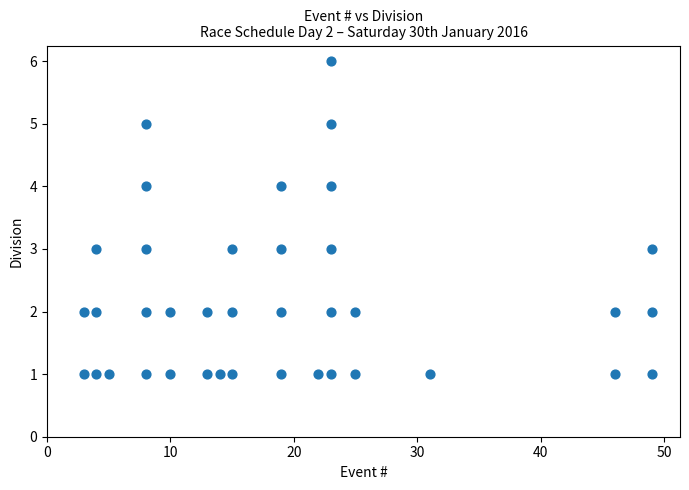

What is the range of Y values (max minus min)?

5